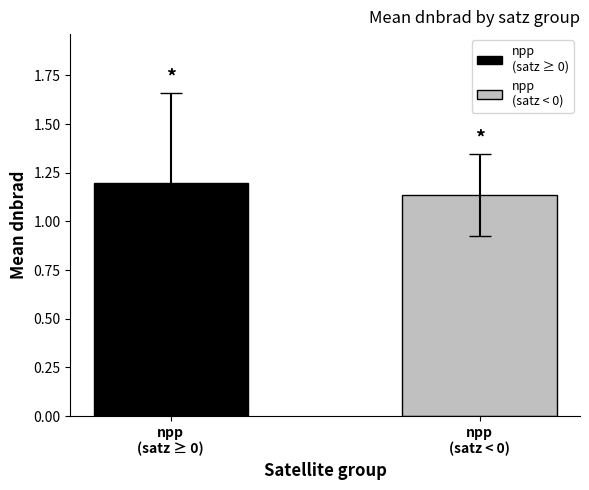

Does the chart contain any negative values?

No